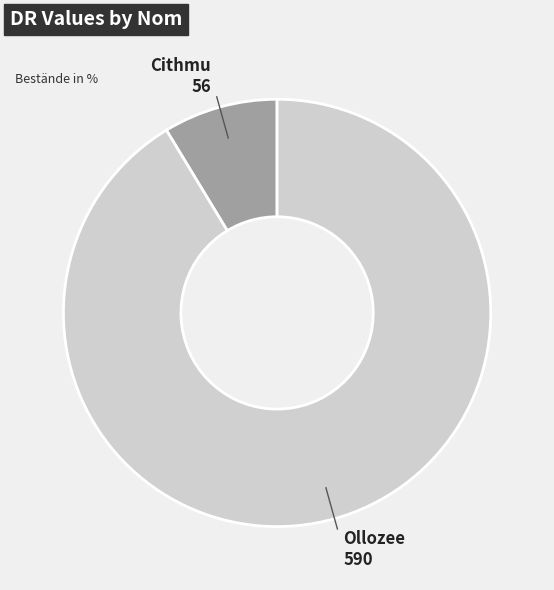

Which slice represents more than half of the pie?

Ollozee